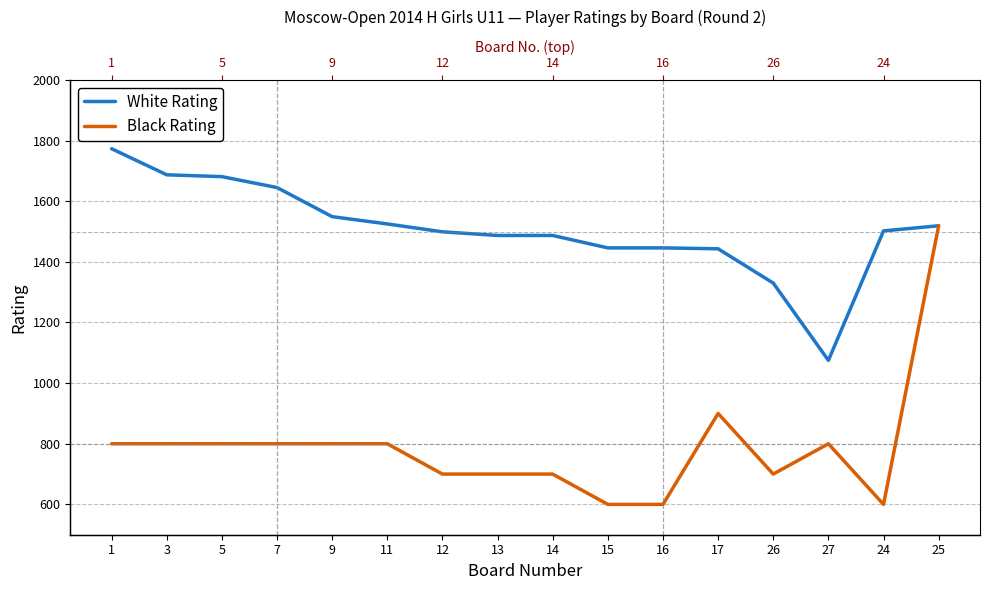

True or false: White Rating and Black Rating cross at least once.

False